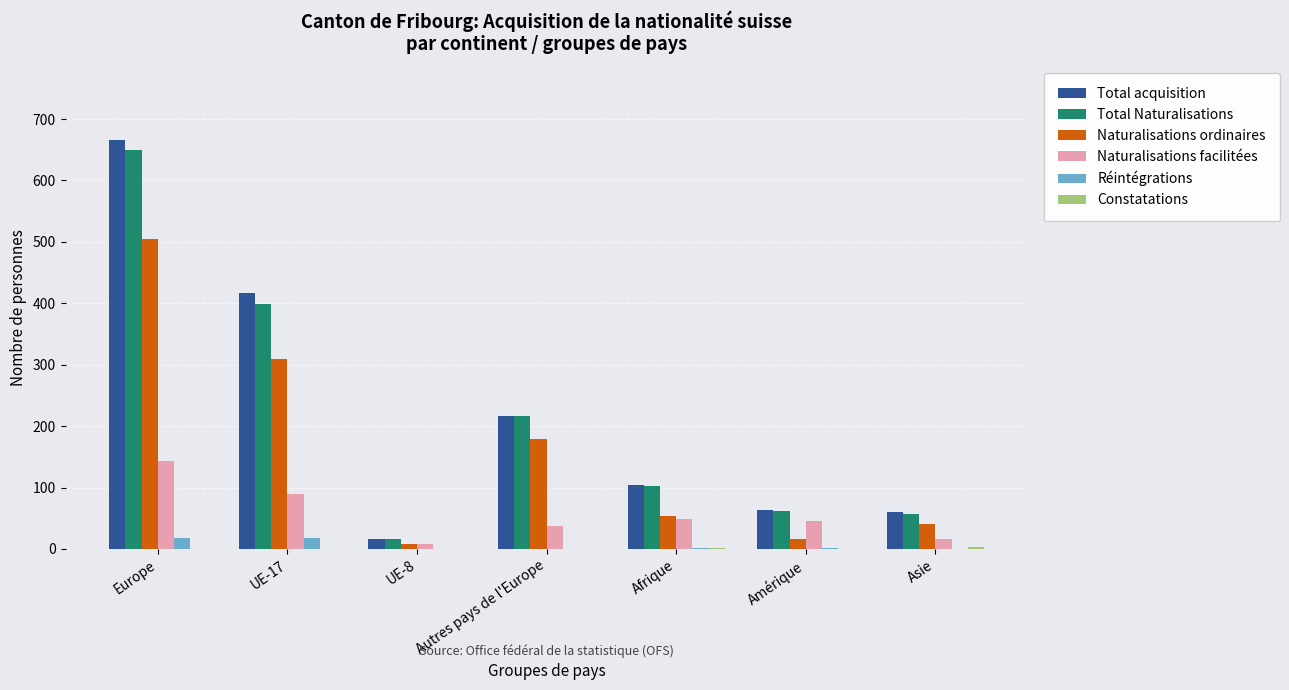

Is the value of Total Naturalisations at Autres pays de l'Europe greater than the value of Total acquisition at Amérique?

Yes